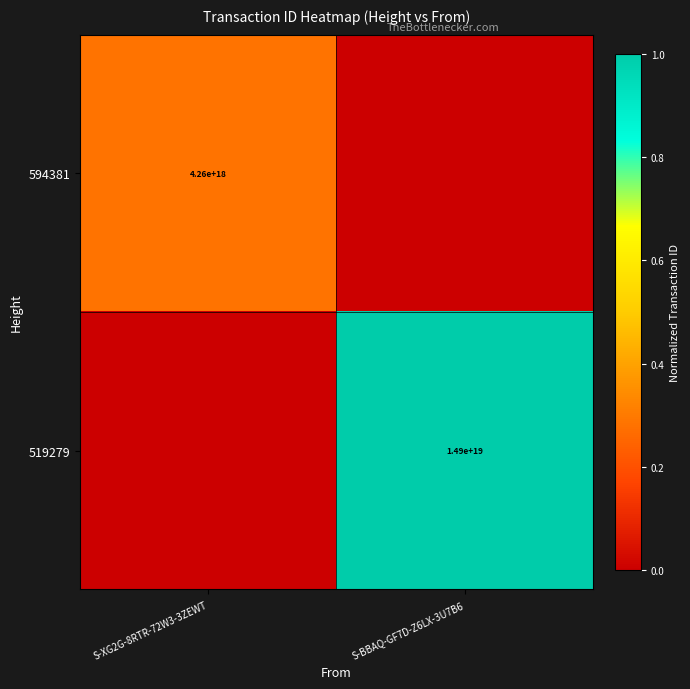

The 594381 series shows 4260000000000000000 at S-XG2G-8RTR-72W3-3ZEWT. True or false?

True